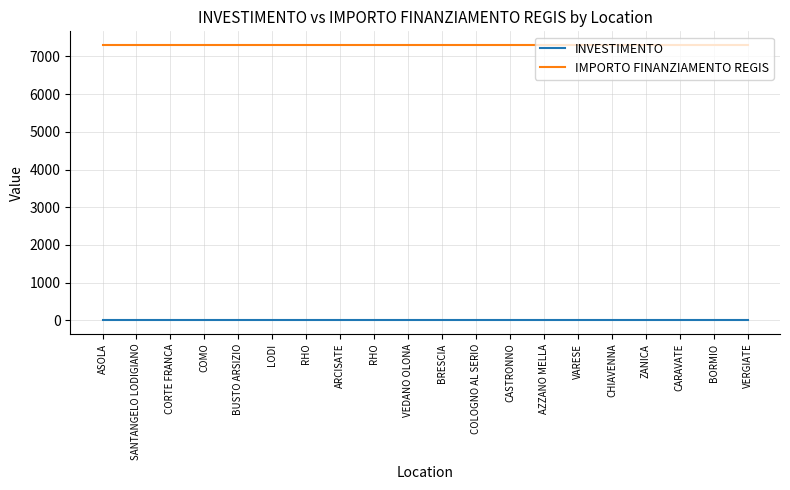

True or false: INVESTIMENTO has more than 0 interior local peaks.

False